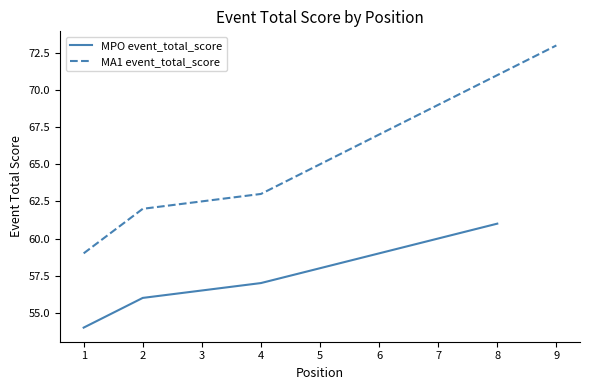

True or false: MA1 event_total_score and MPO event_total_score intersect in this chart.

False